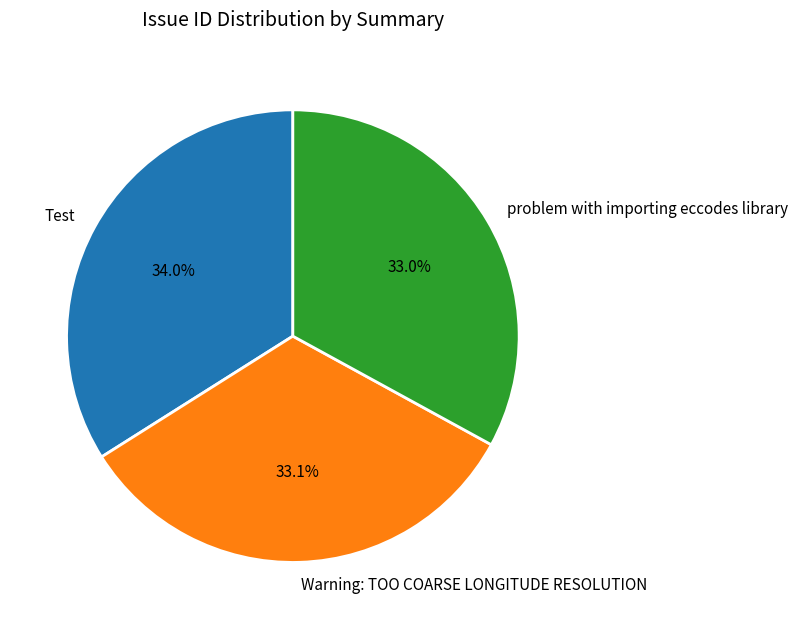

Which category has the biggest portion of the pie?

Test